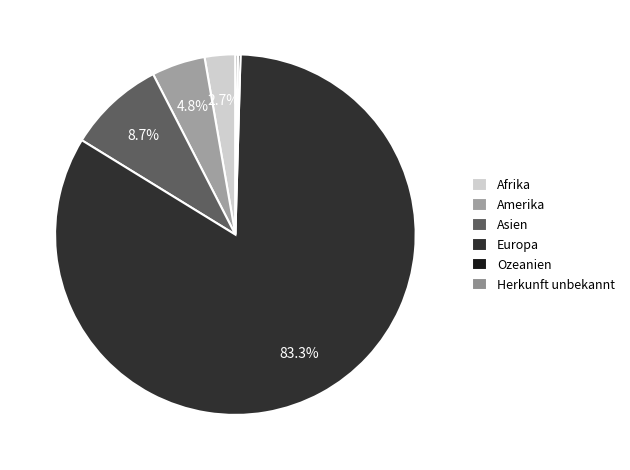

To the nearest percent, what is the combined percentage of Herkunft unbekannt and Afrika?

3%